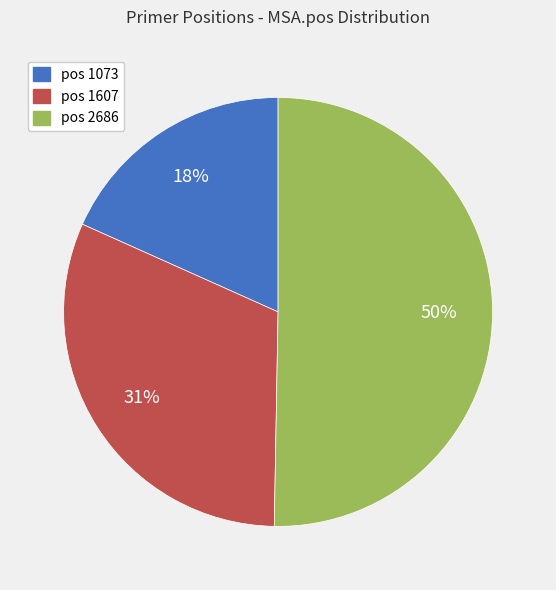

Does pos 1607 represent more than half of the total?

No